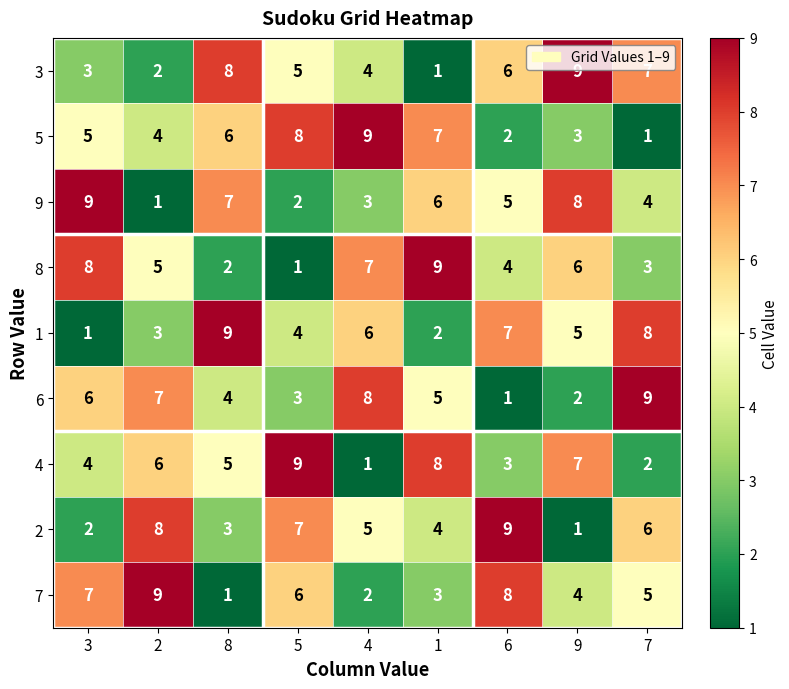

True or false: 1 has a value of 0 at 3.

False